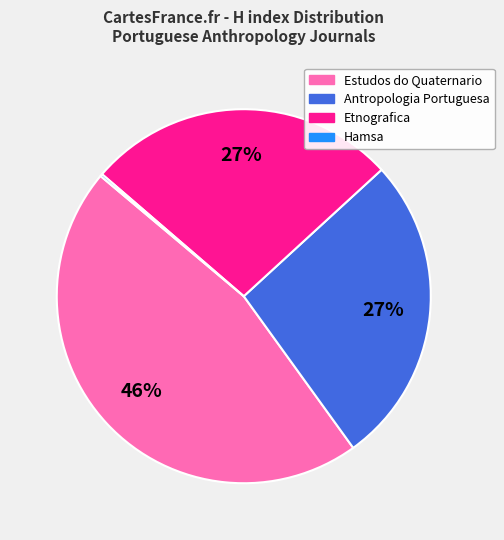

Approximately how many times larger is the value at Estudos do Quaternario compared to Antropologia Portuguesa?

1.7